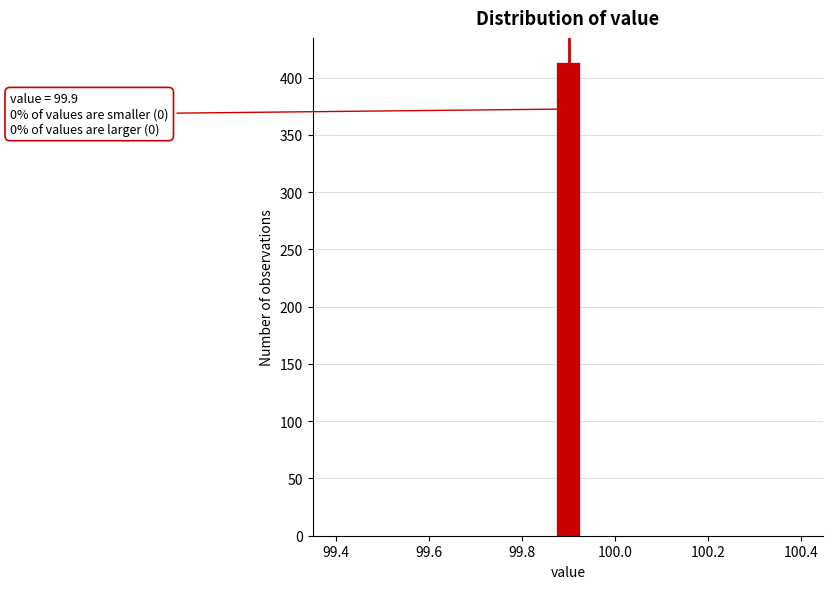

Around what value on the x-axis is the tallest bar? Give the approximate position of its centre, as read against the axis.

99.90